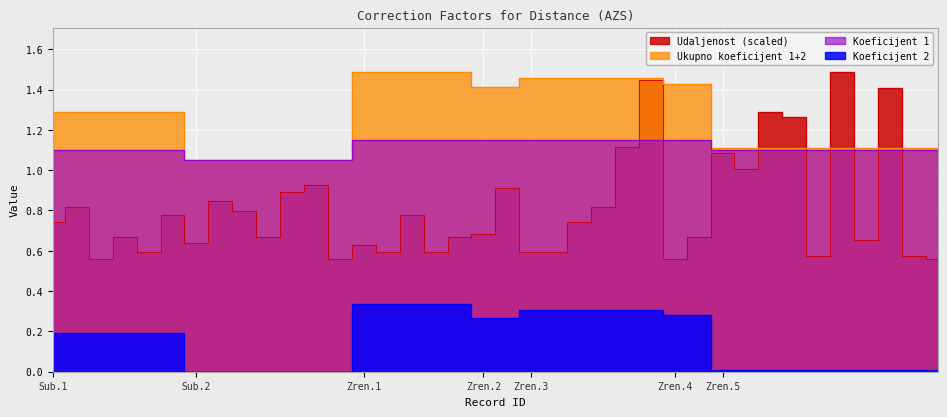

True or false: Udaljenost and Koeficijent 2 cross at least once.

False